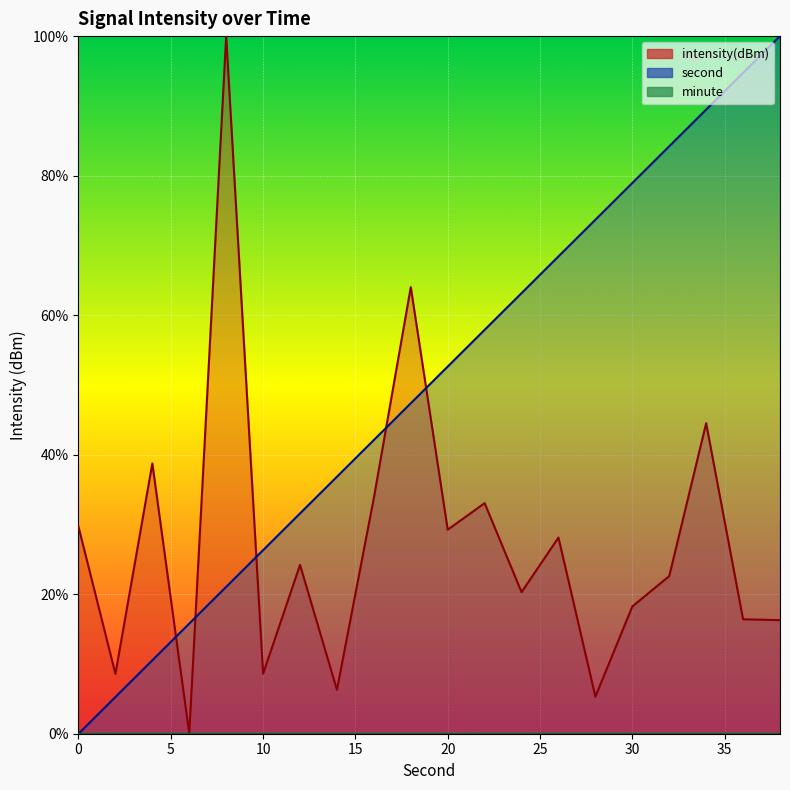

At which category does intensity reach its first local valley?

2